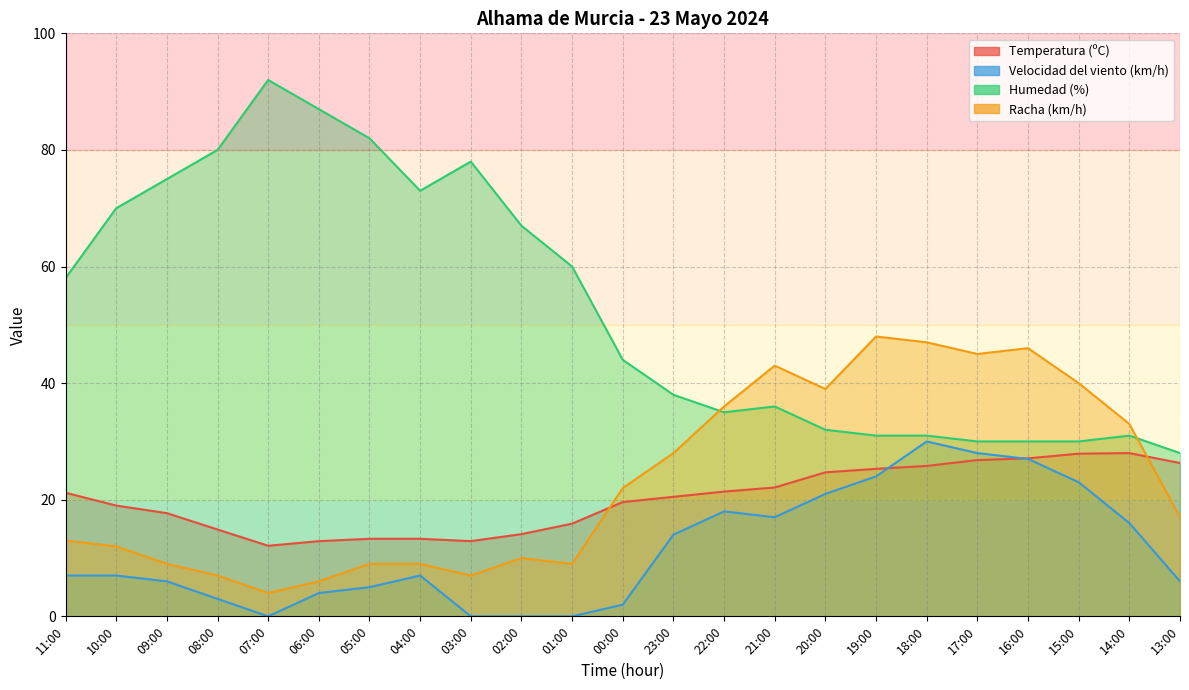

At which label does Racha (km/h) reach its peak?

19:00